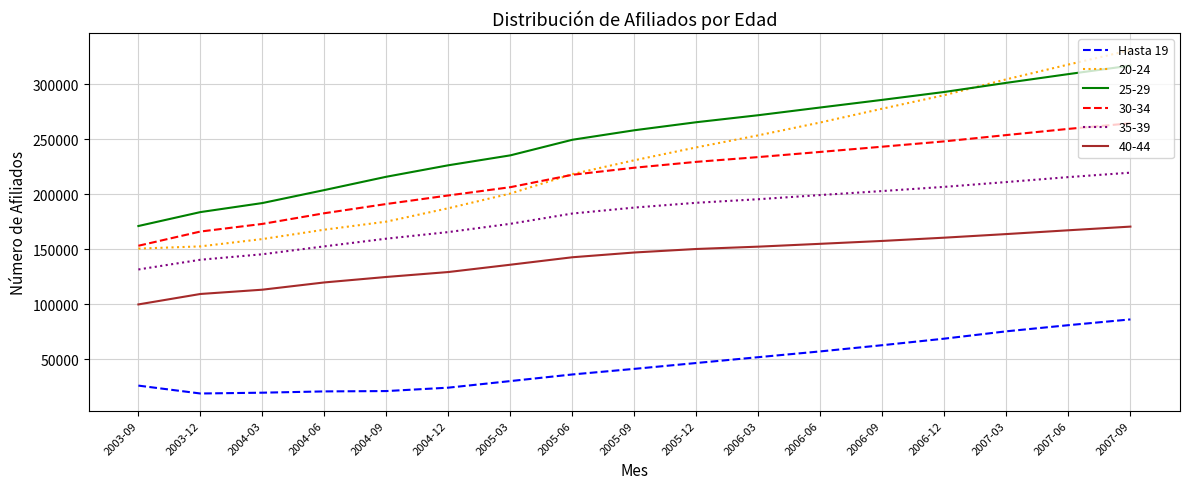

Between 2003-09 and 2006-12, which series saw the biggest shift?

20-24